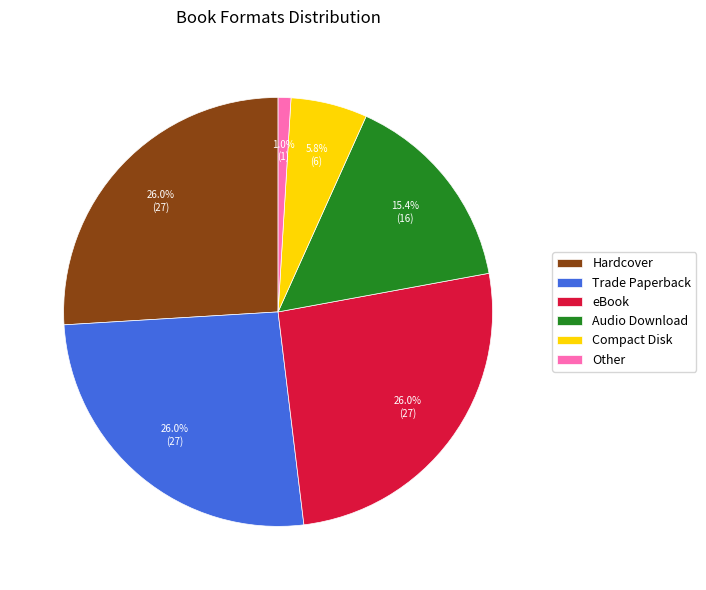

Does Compact Disk account for over 50% of the chart?

No